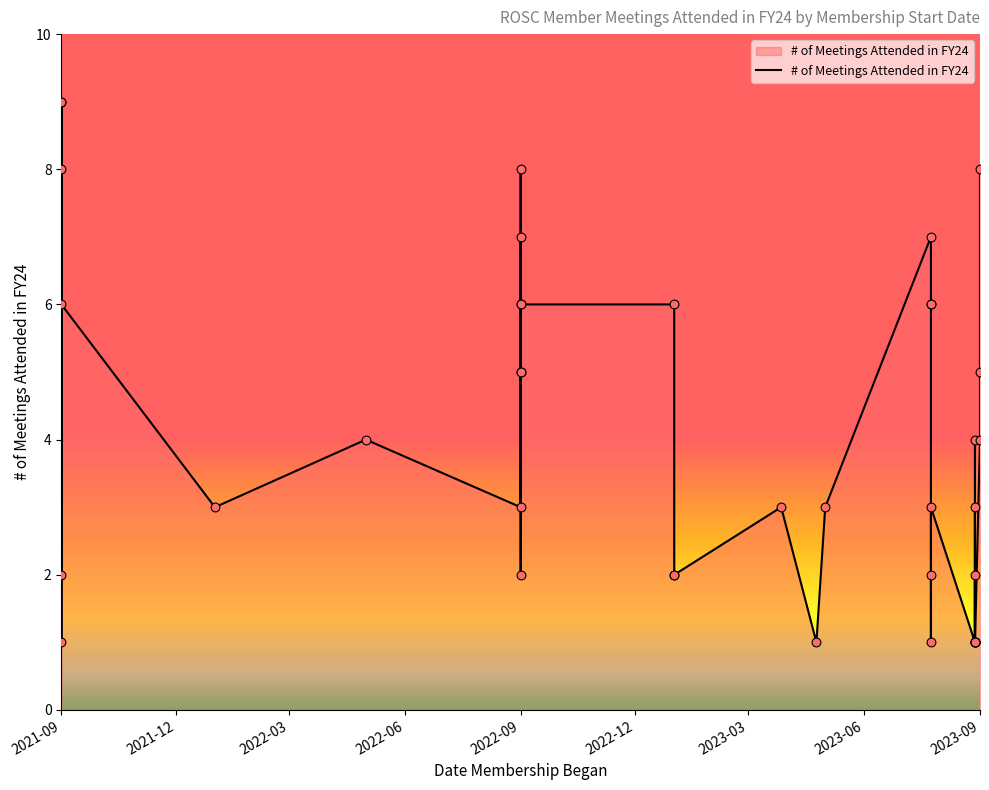

Between 2021-09 and 2022-09, which is larger?

2022-09